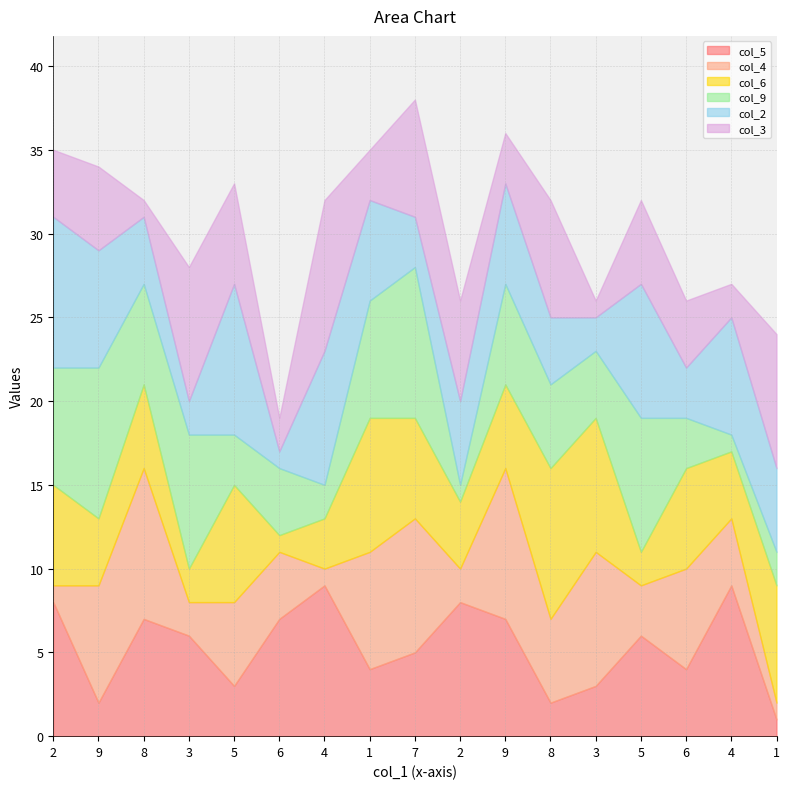

What are all the series names shown in the legend?

col_5, col_4, col_6, col_9, col_2, col_3